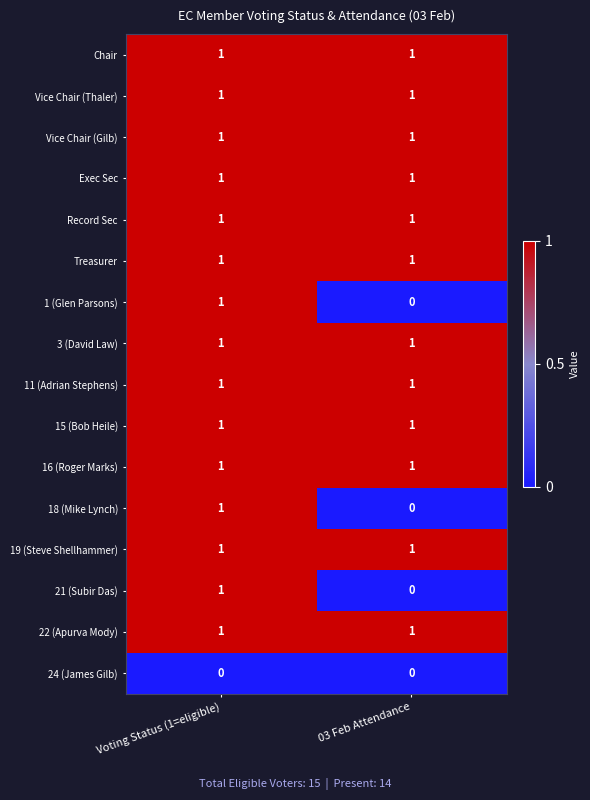

True or false: 24 (James Gilb) has a value of 0 at 03 Feb Attendance.

True